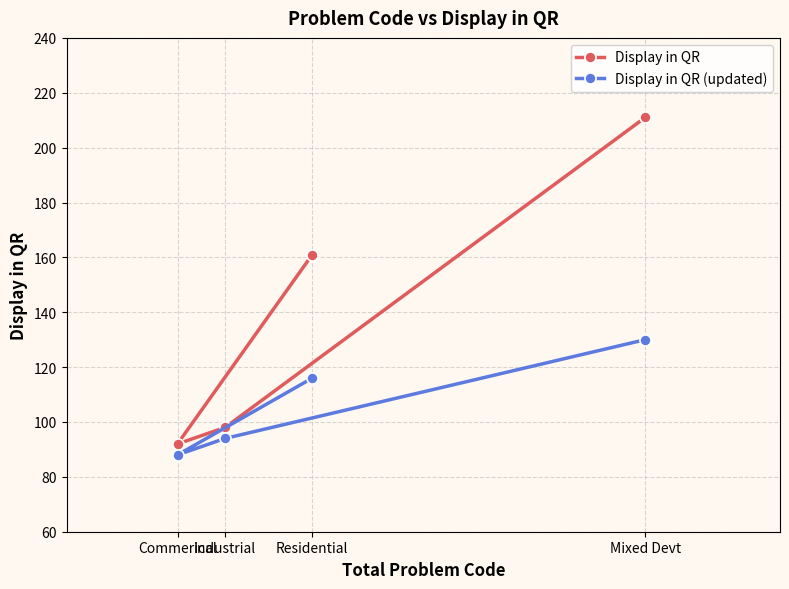

True or false: Display in QR (updated) and Display in QR intersect in this chart.

False